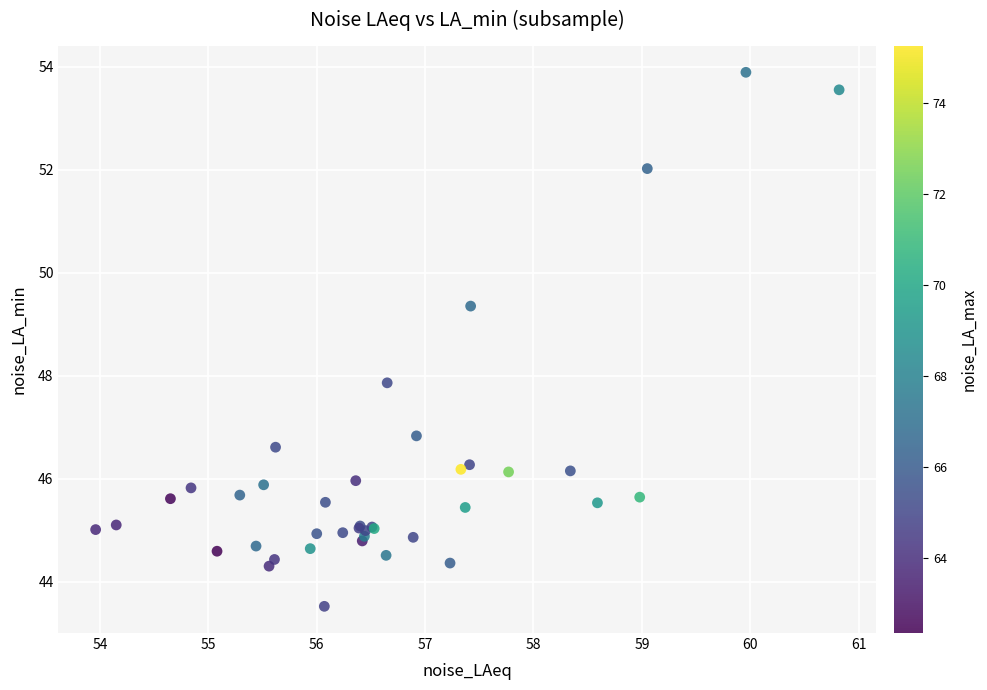

What Y value in the scatter plot is closest to 48?

47.9